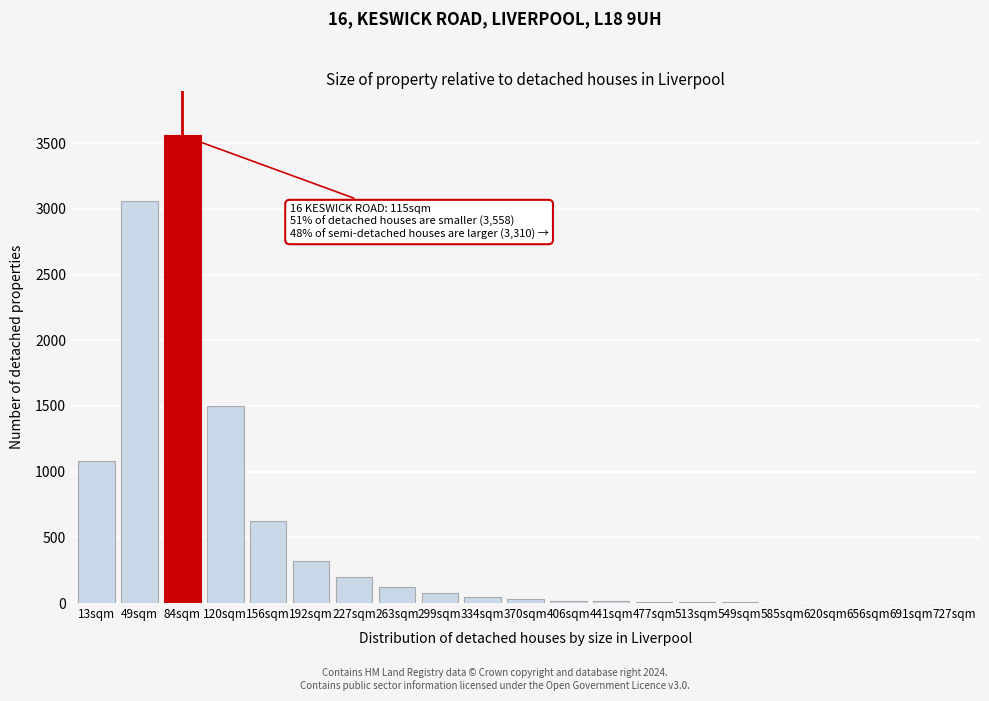

What is the greatest value displayed?

3558